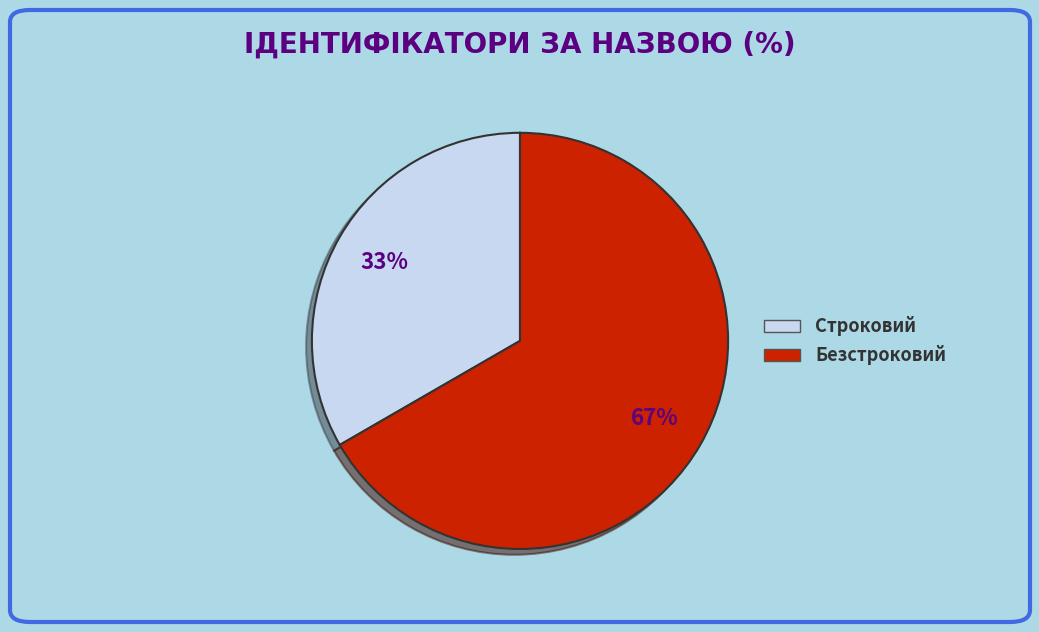

What is the largest slice in the pie chart?

Безстроковий